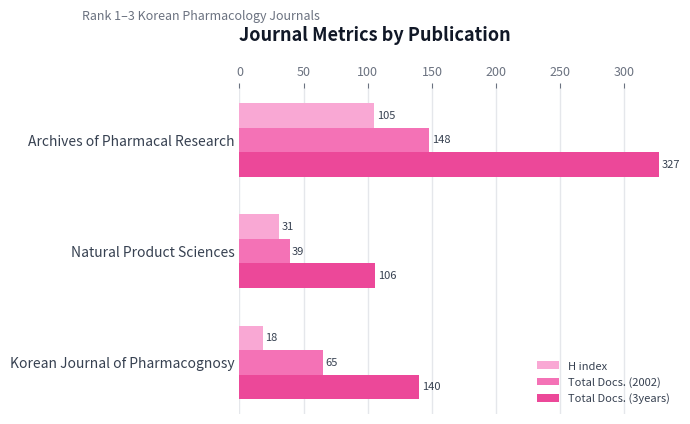

Count the Total Docs. (2002) values in the range 39 to 148.

3